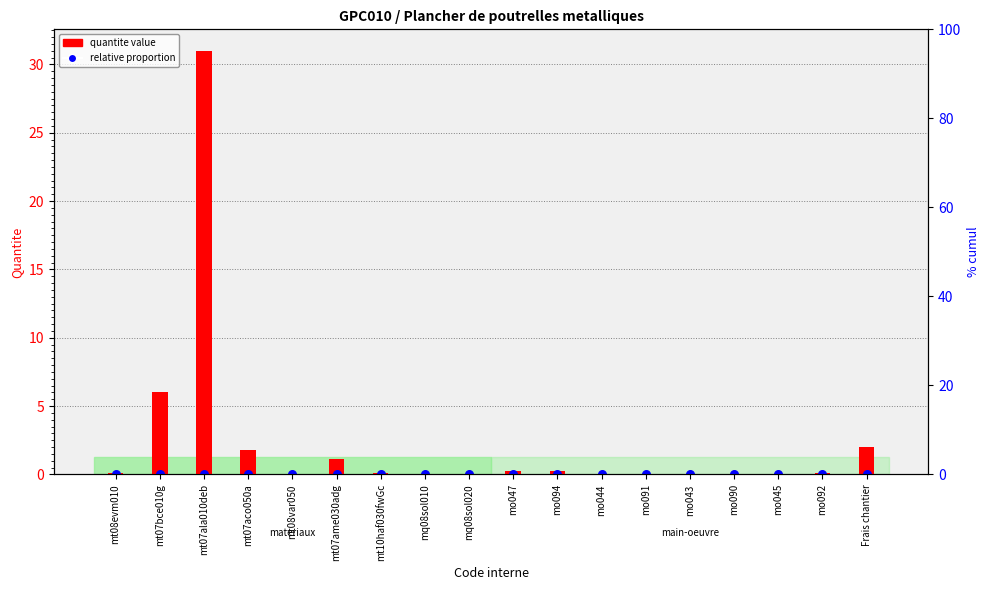

Which series has the largest total across all categories?

quantite value